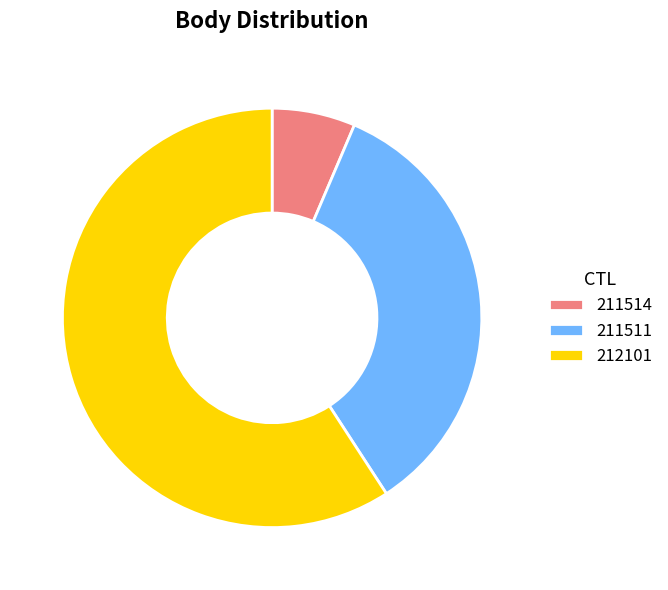

Is there any slice that represents more than half of the pie?

Yes